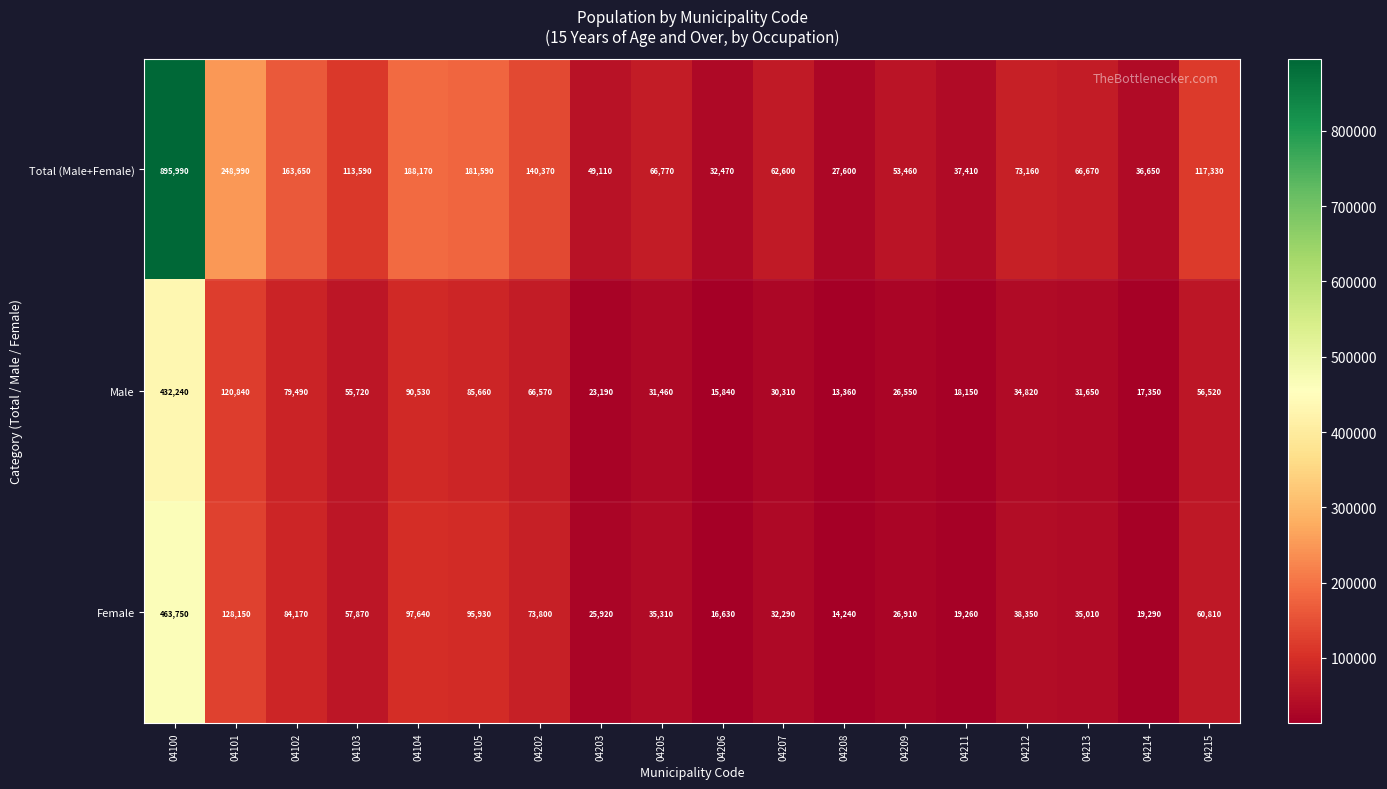

How many categories are shown in the chart?

18